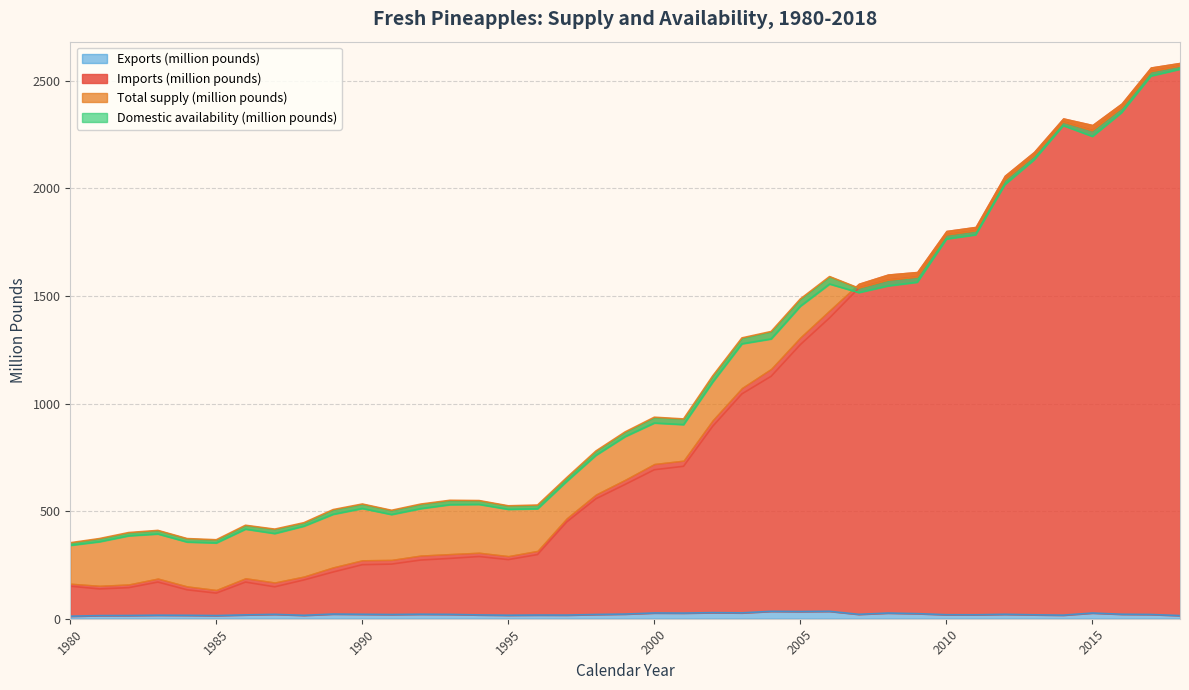

What are all the series names shown in the legend?

Imports (million pounds), Total supply (million pounds), Domestic availability (million pounds), Exports (million pounds)